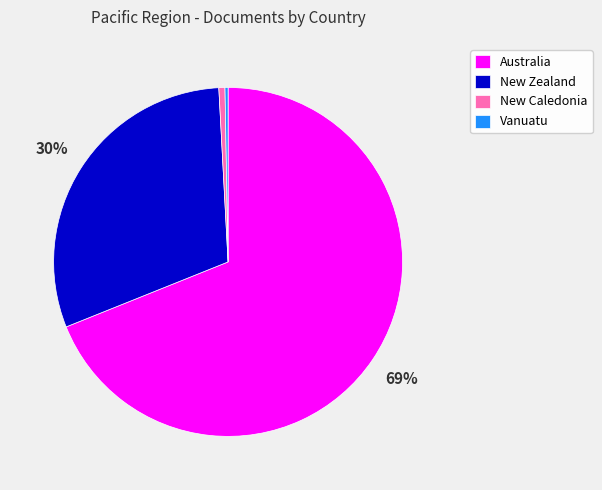

What percentage is the New Caledonia slice, to the nearest percent?

1%